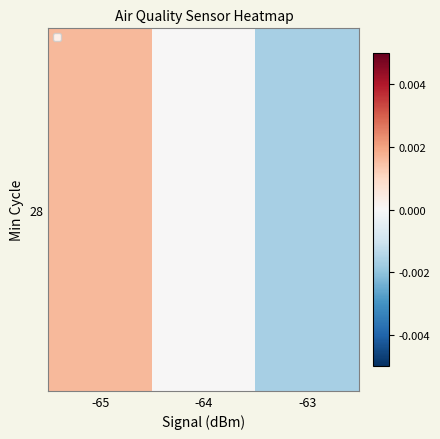

Which category has the highest value across all series?

-65